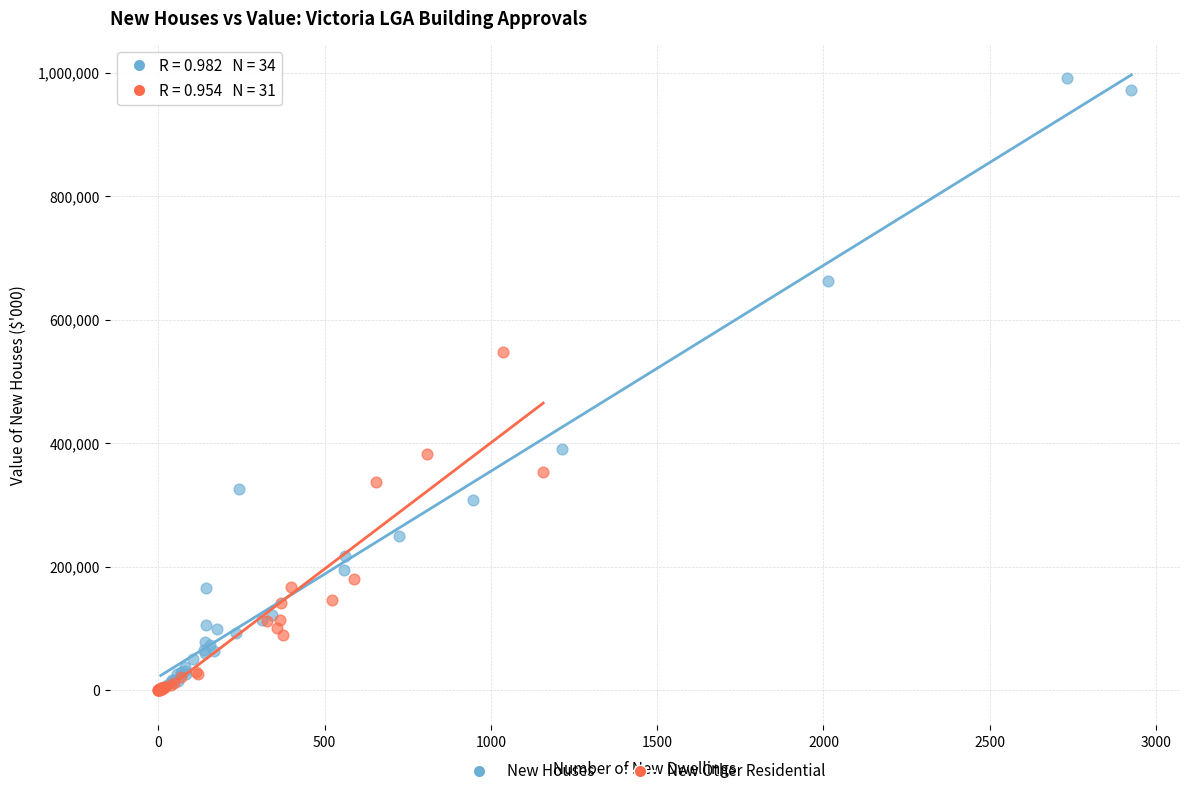

Which series contains the highest Y value?

New Houses